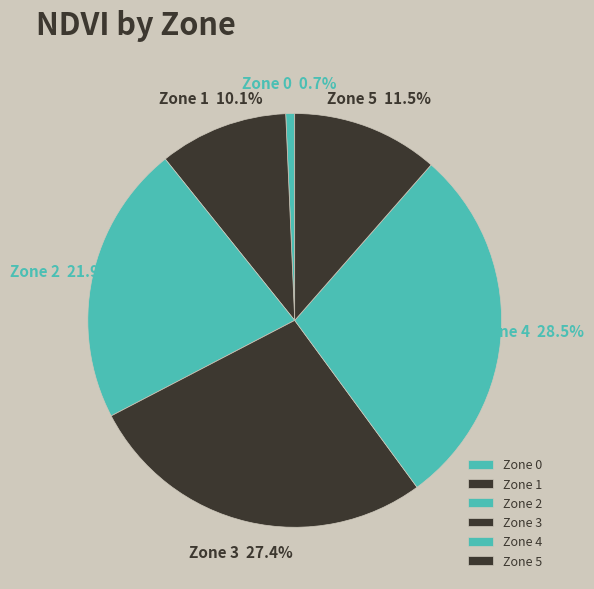

What percentage is NOT represented by Zone 5?

88.5%